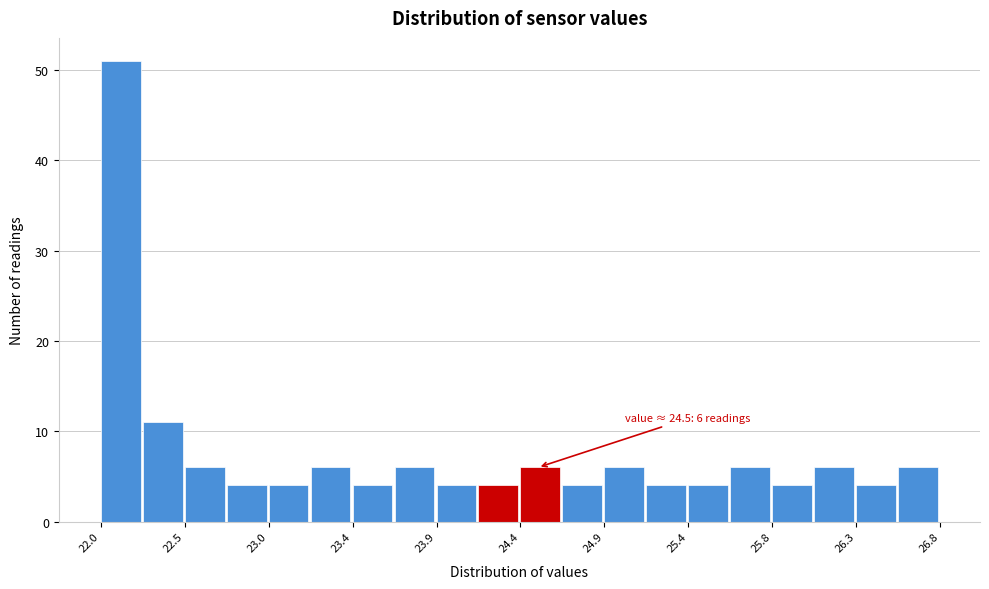

Which range on the x-axis has the tallest bar?

22.00 to 22.24